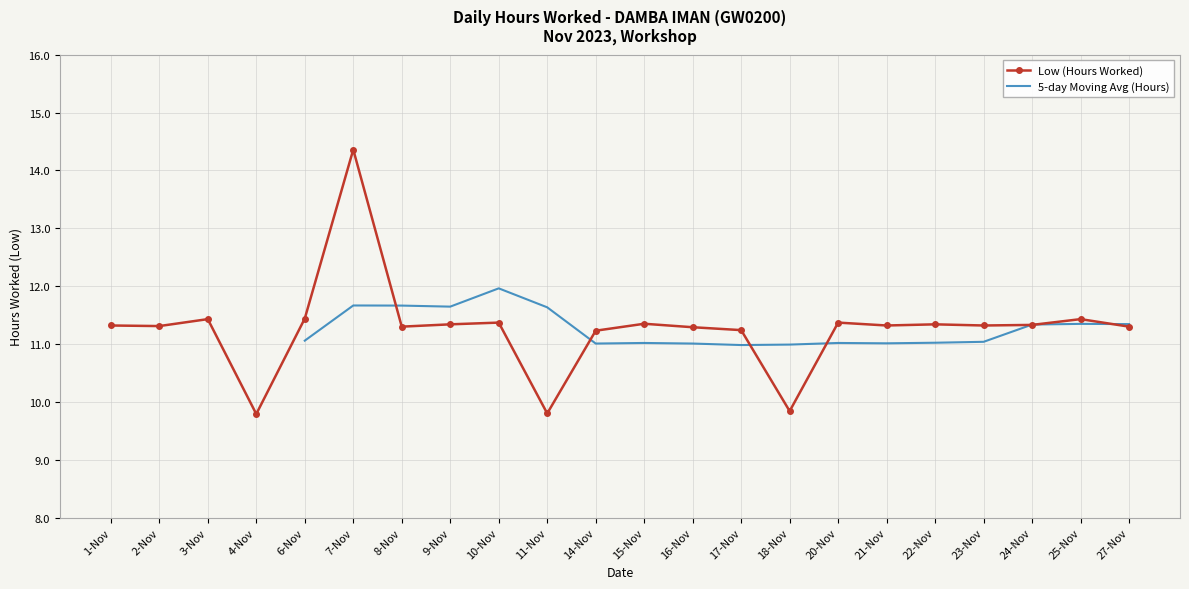

The chart shows a value of 11.3 at 24-Nov. True or false?

True